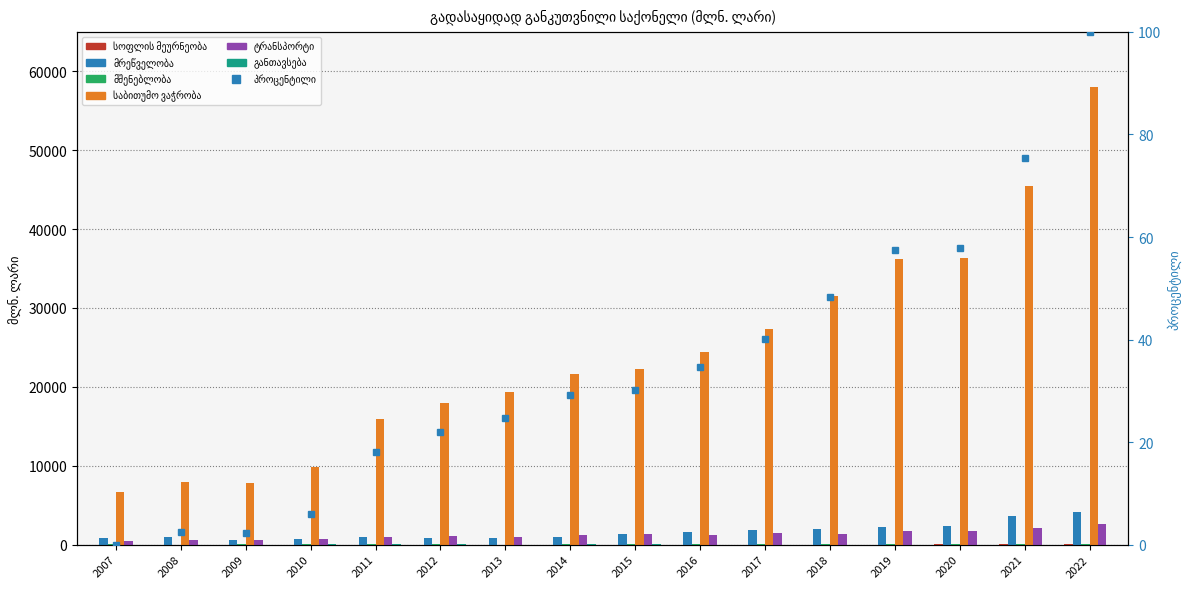

What is the sum of all განთავსება values?

145.7